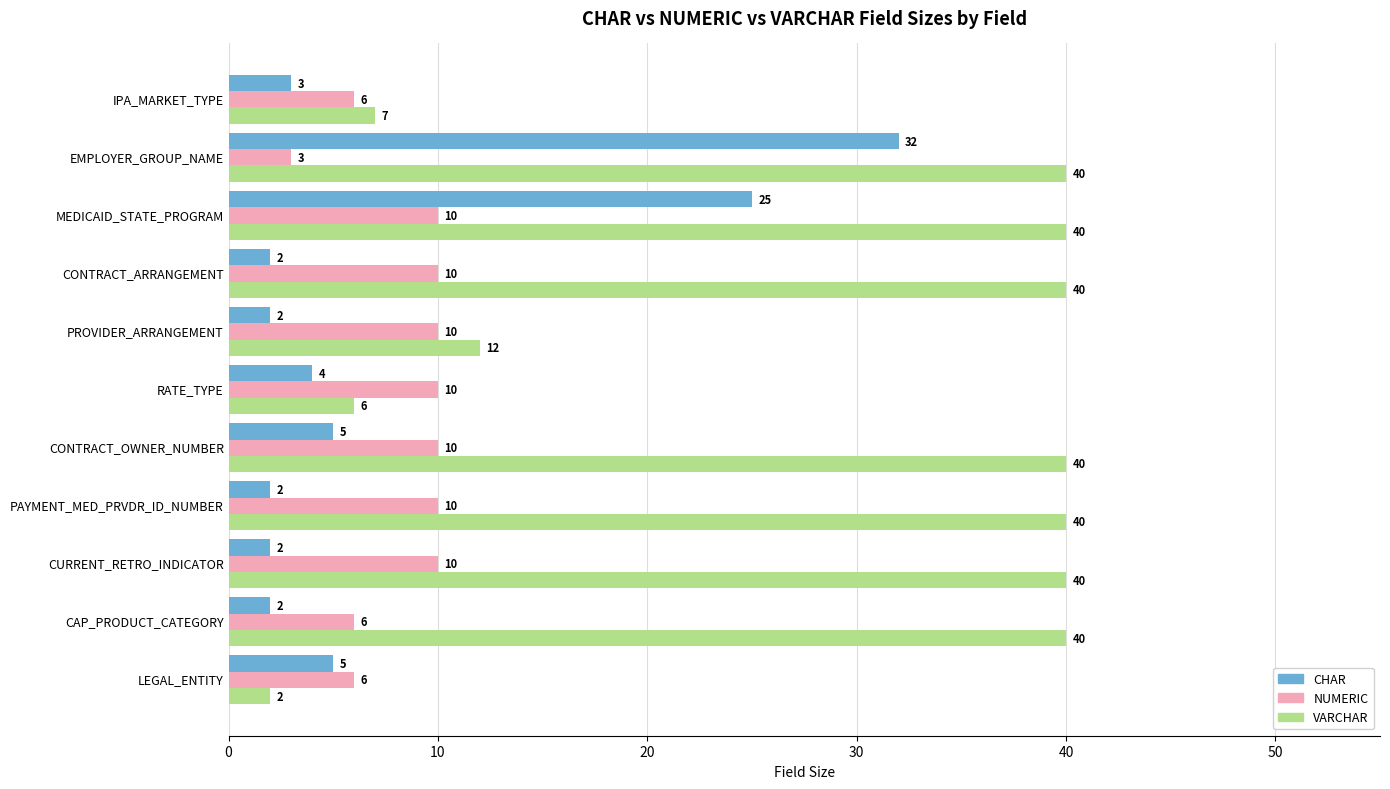

Which series has the widest spread of values?

VARCHAR